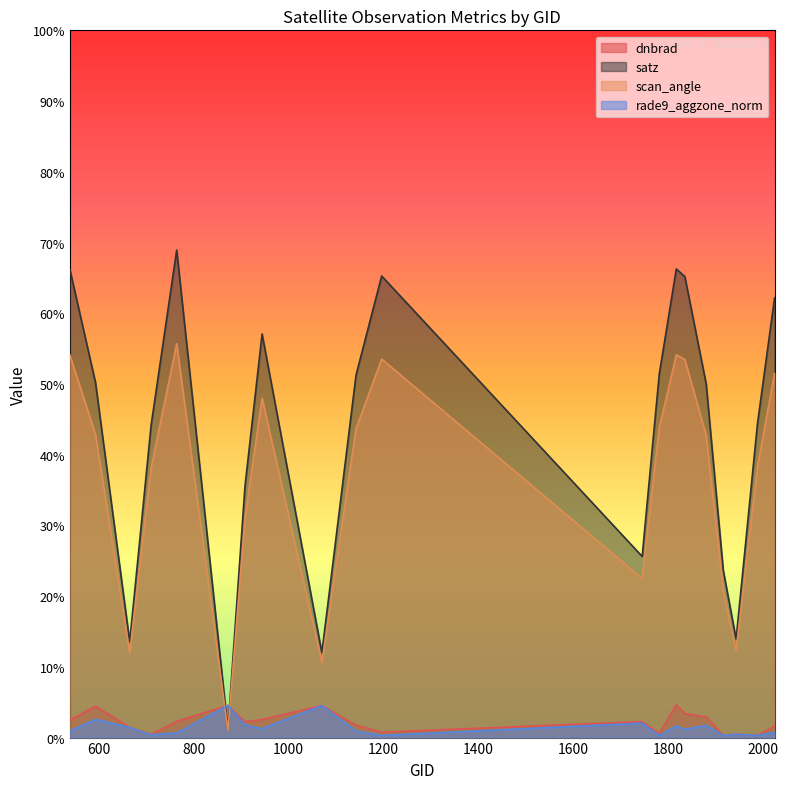

What is the lowest value of the rade9_aggzone_norm series?

0.3